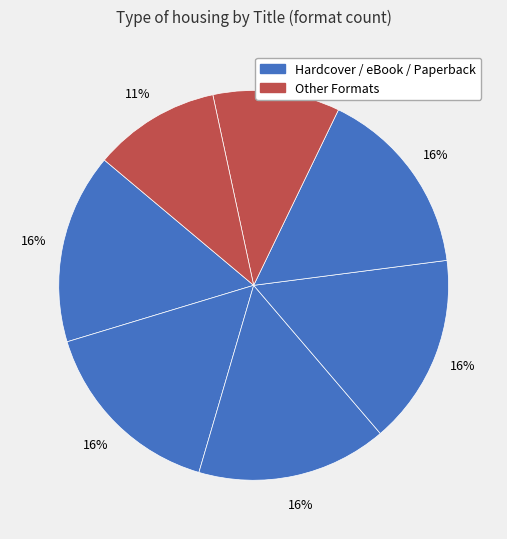

How many segments does this pie chart have?

7